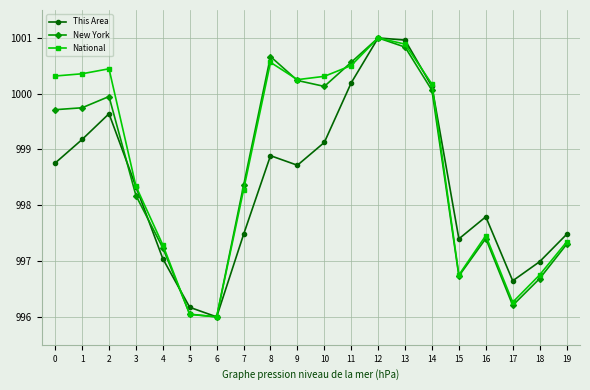

True or false: This Area has more than 2 points higher than both neighbors.

True